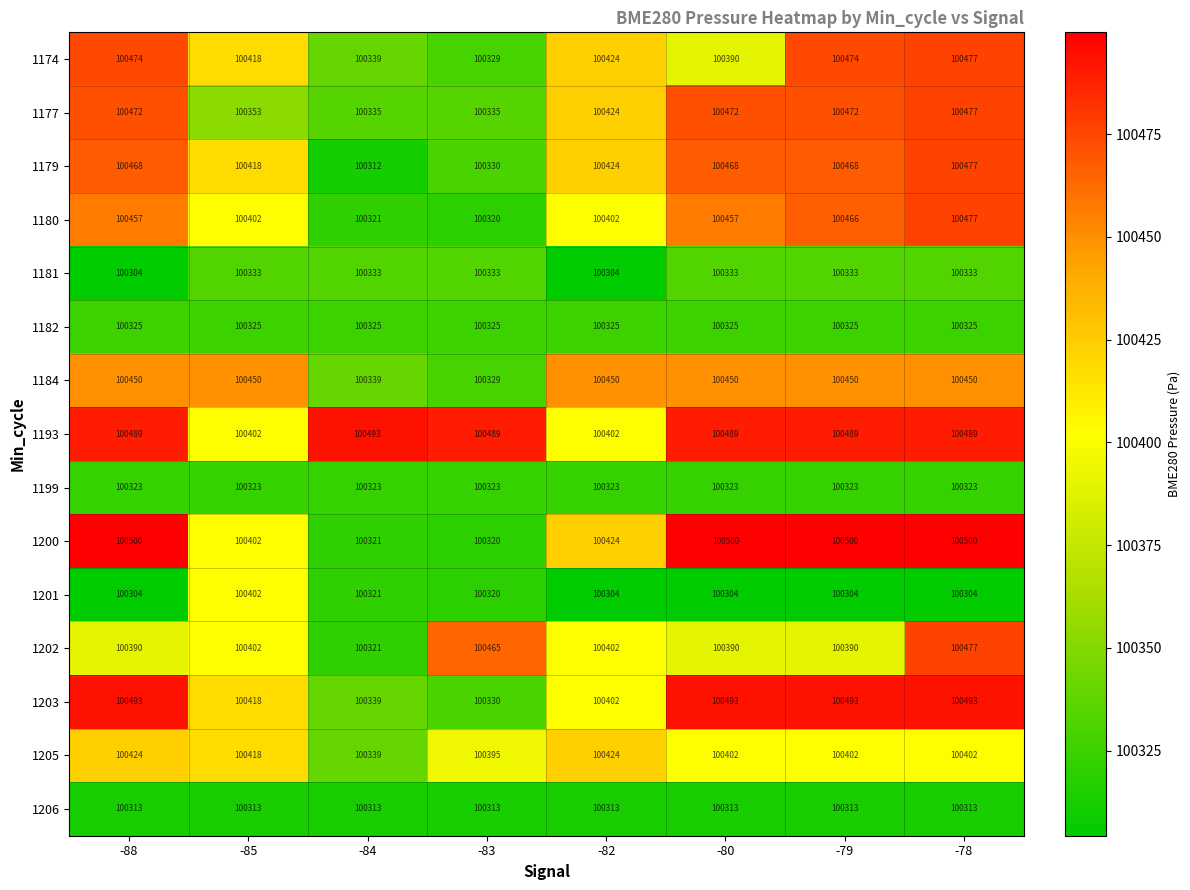

Read the 1193 value at -78, to the nearest 10.

100490